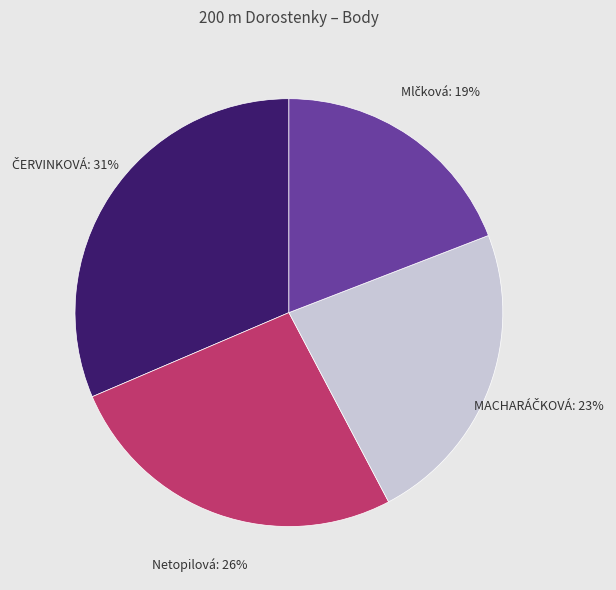

To the nearest percent, what is the difference between the largest and smallest slice percentages?

12%